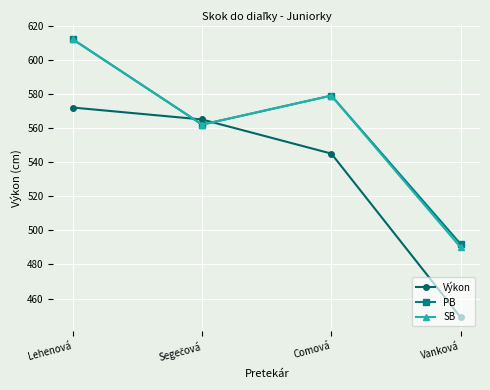

Count the number of categories in the chart.

4